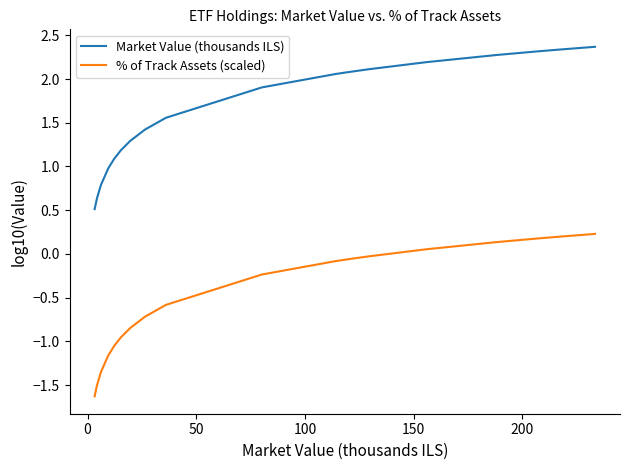

What is the greatest value displayed?

2.4